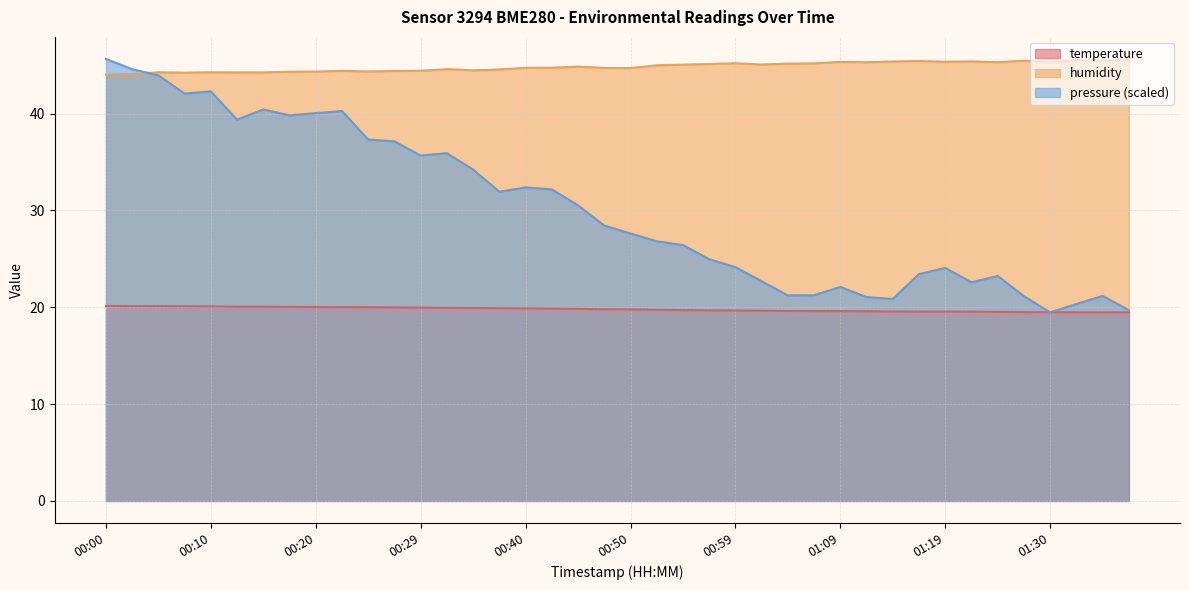

What is the total value across all series at 00:12?

64.3